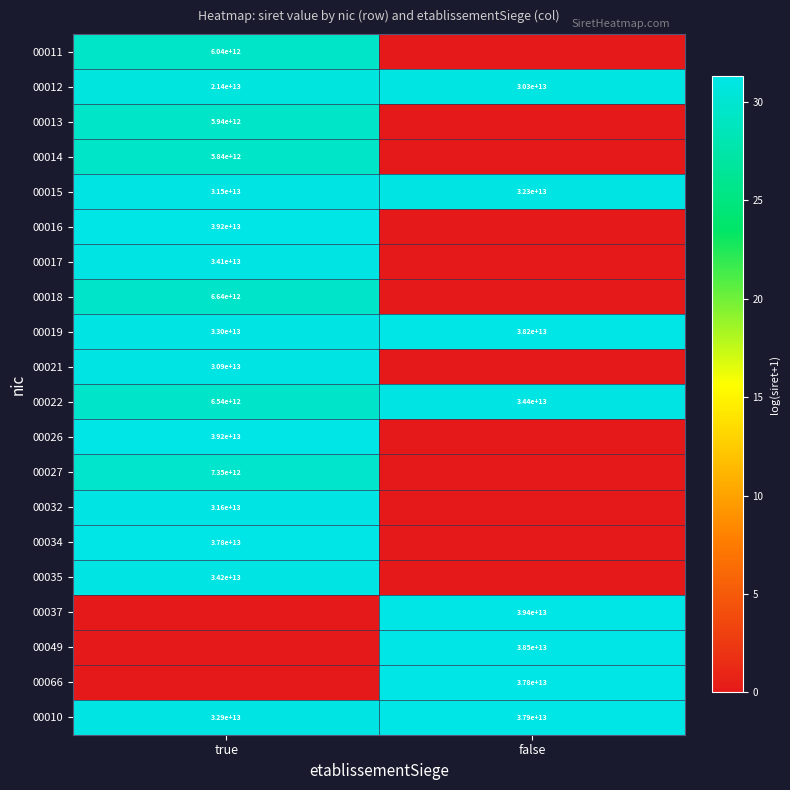

Is it true that 00011 equals 2047905291561 at true?

False